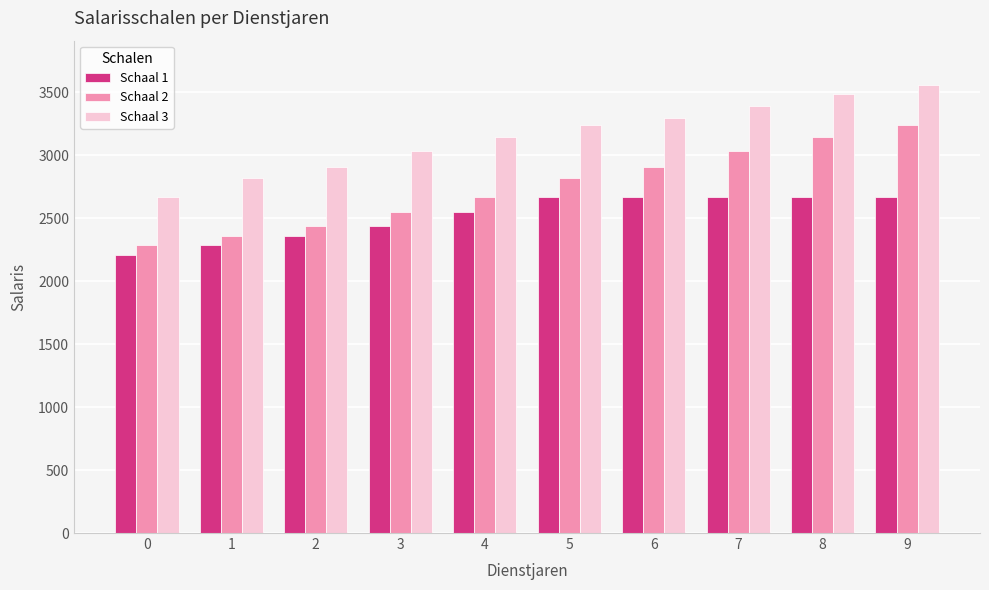

The value of Schaal 2 at 8 is 4213. True or false?

False